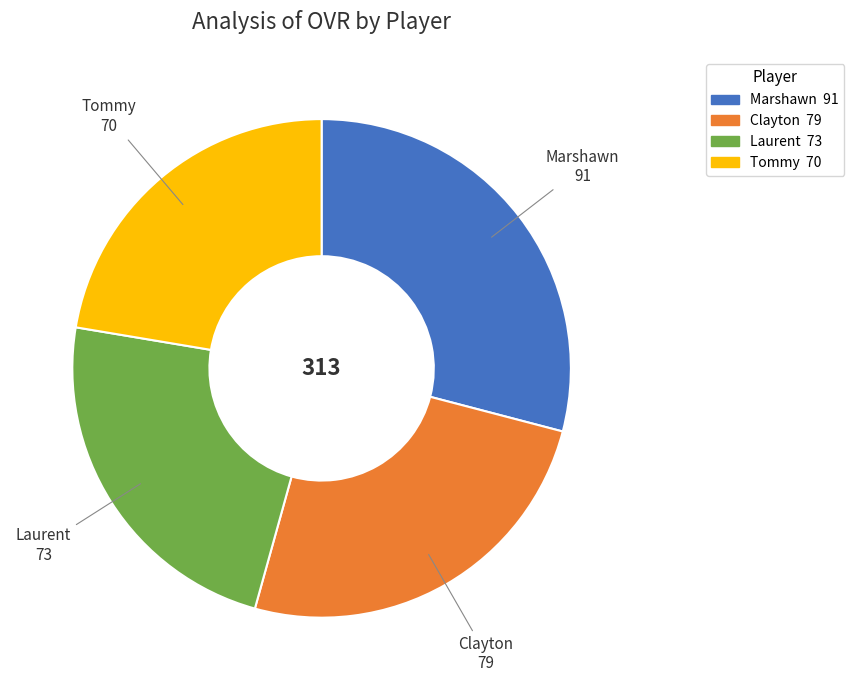

Is the sum of Tommy and Clayton greater than half?

No